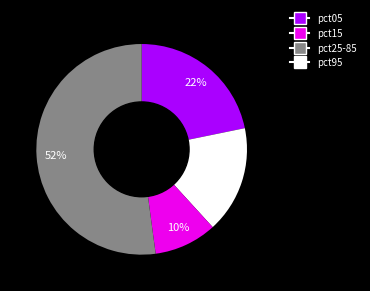

To the nearest percent, what is the average slice percentage?

25%